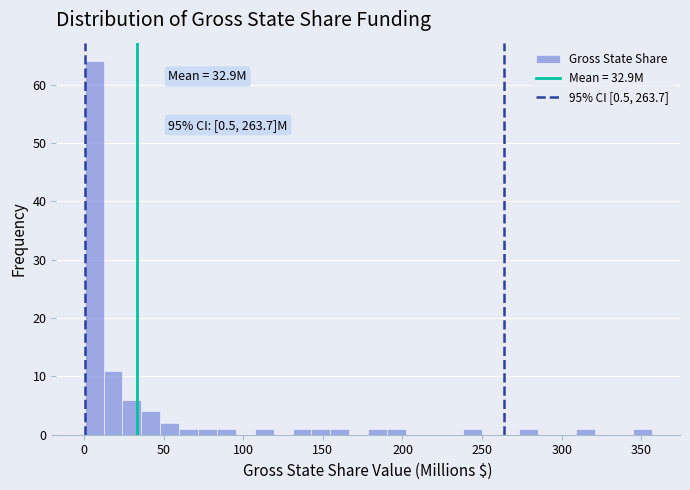

Read against the x-axis, roughly where is the centre of the tallest bar?

5